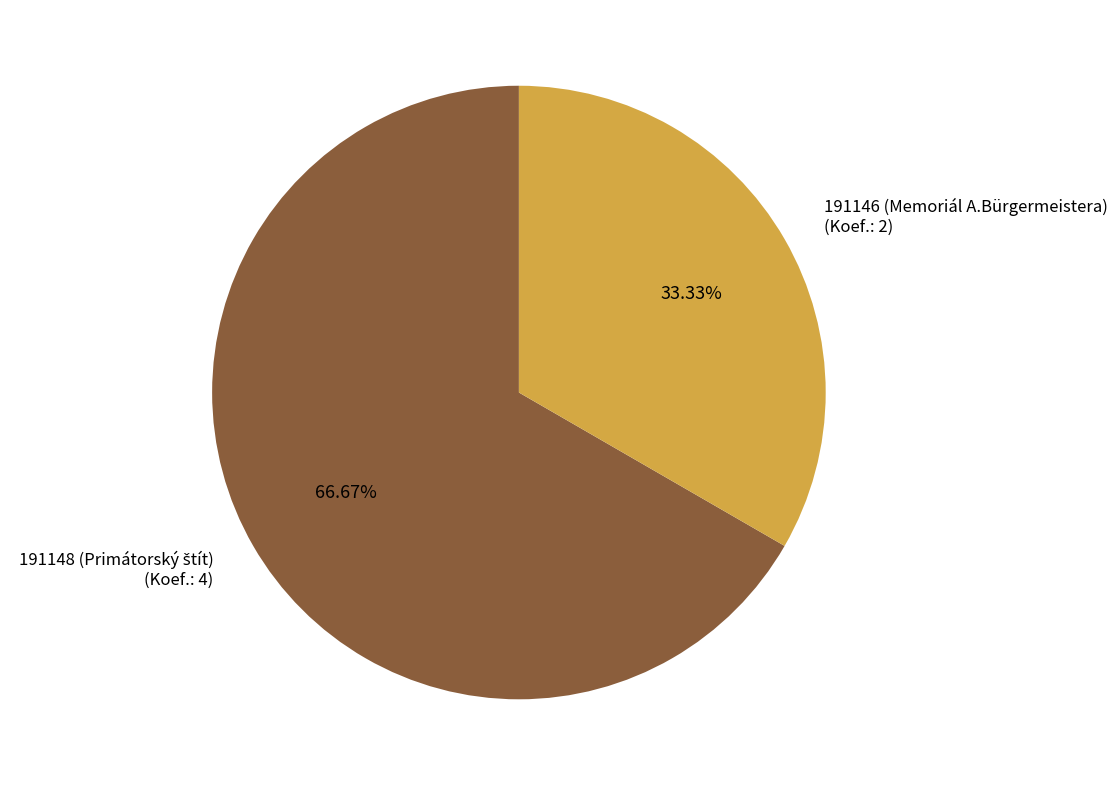

What percentage is the 191146 (Memoriál A.Bürgermeistera) slice, to the nearest percent?

33%